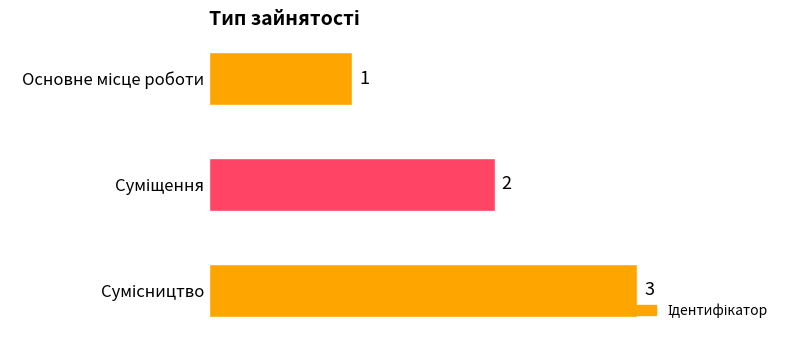

What is the maximum value shown in the chart?

3